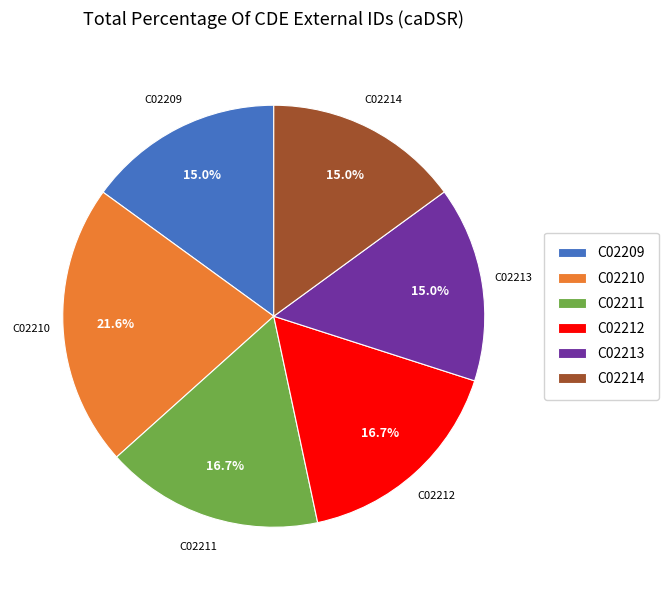

How many slices are in this pie chart?

6